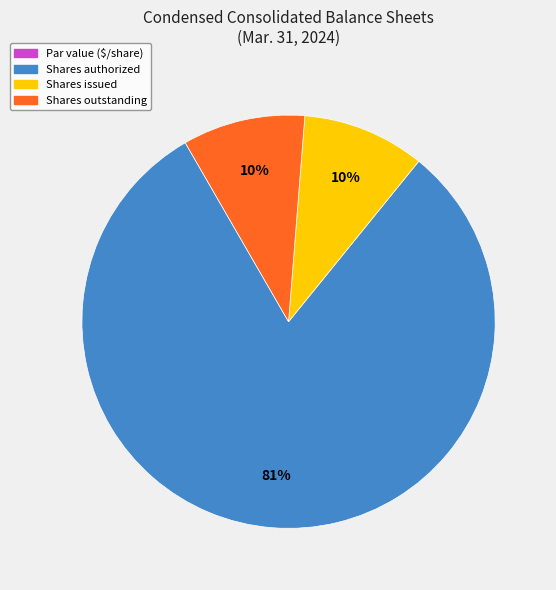

To the nearest percent, what is the average slice percentage?

25%